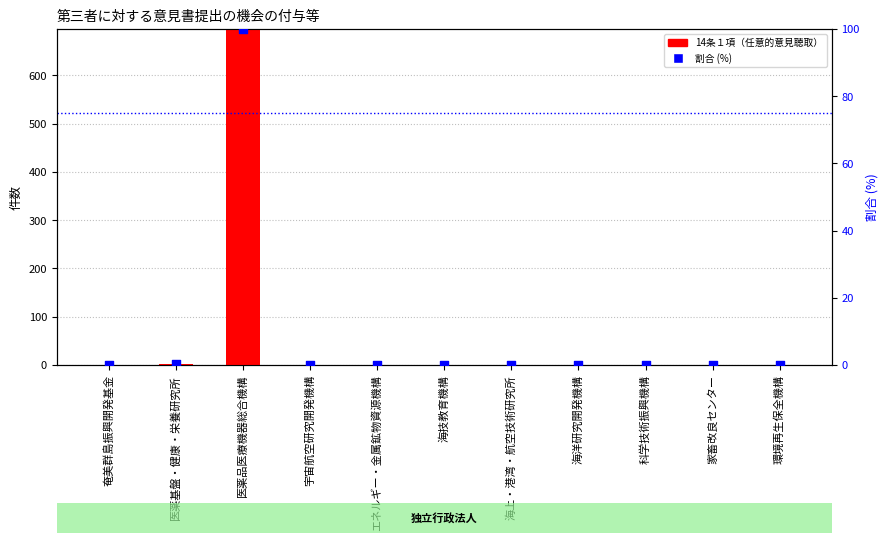

At which category is the sum across all series the highest?

医薬品医療機器総合機構